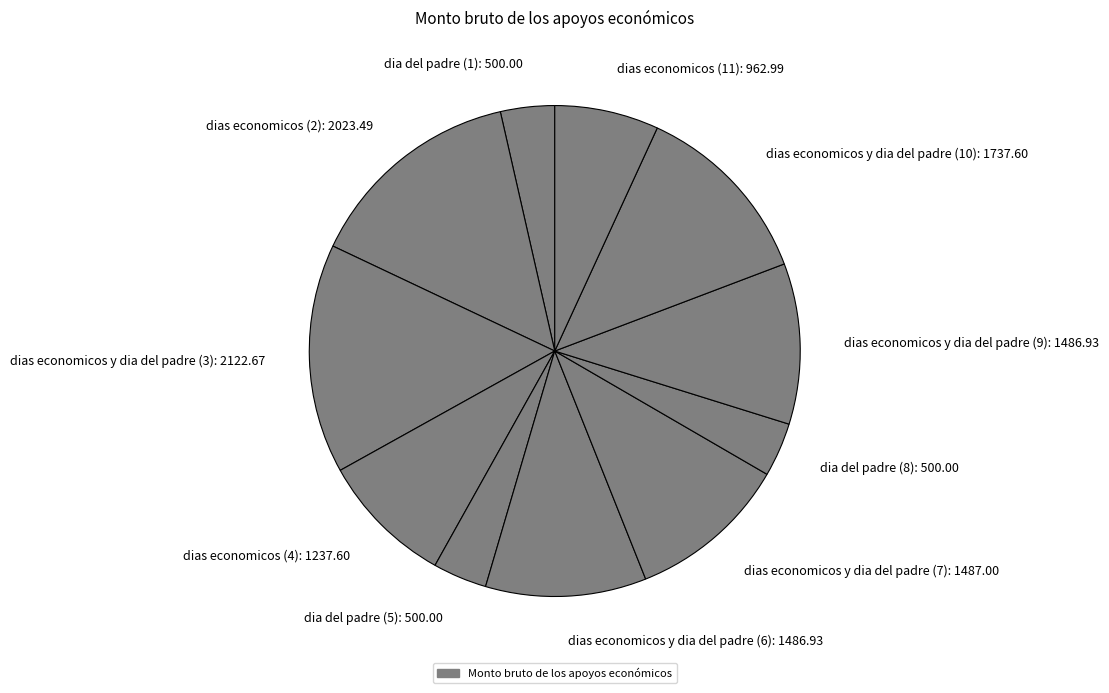

Is the sum of dia del padre (5) and dias economicos (11) greater than half?

No